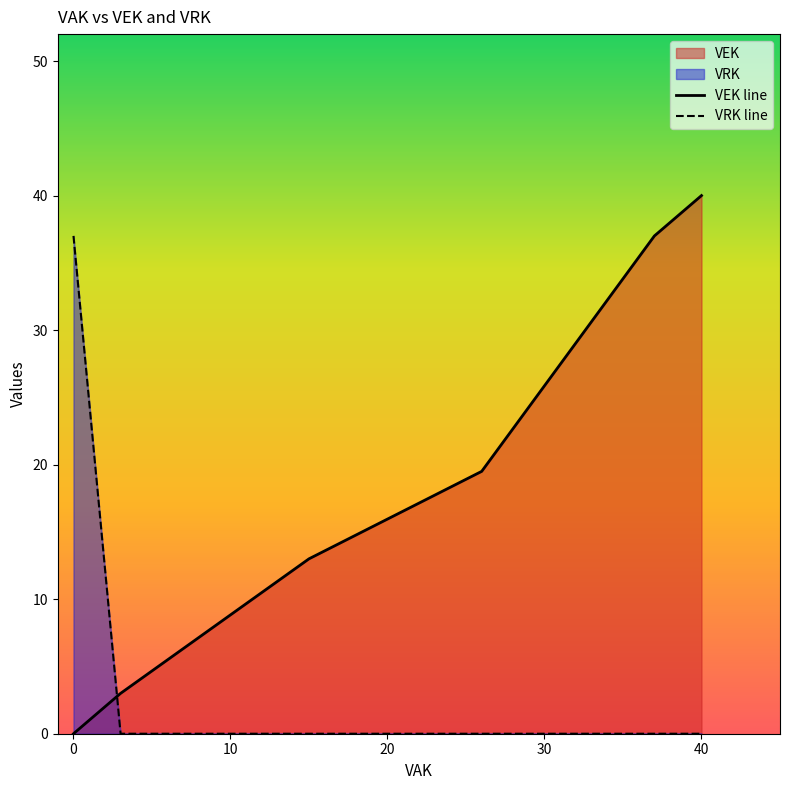

Rank the series by their maximum value, from highest to lowest.

VEK line, VRK line